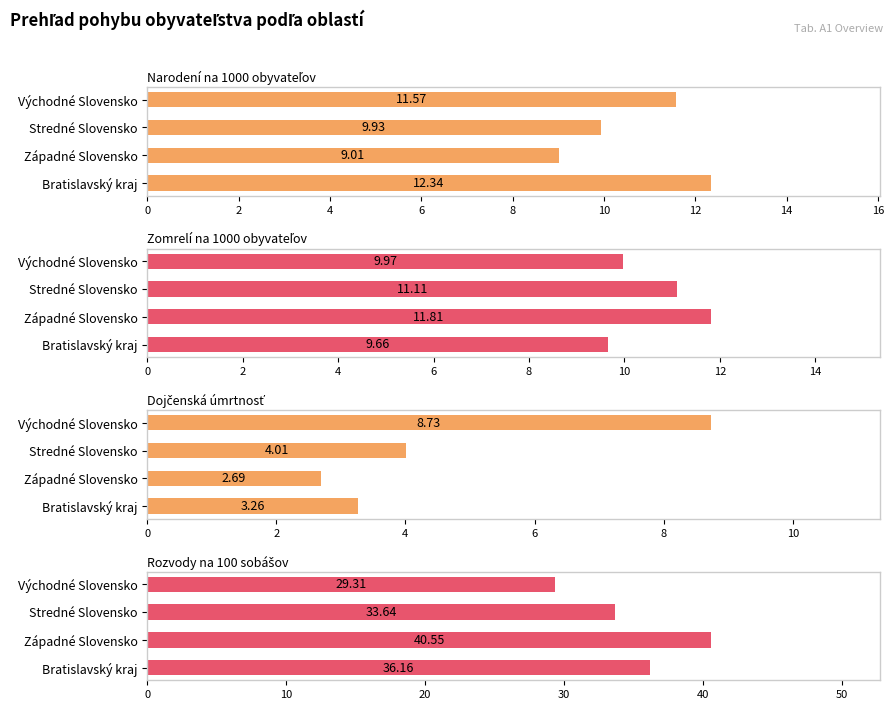

Rank the series by their maximum value, from lowest to highest.

Dojčenská úmrtnosť, Zomrelí na 1000 obyvateľov, Narodení na 1000 obyvateľov, Rozvody na 100 sobášov